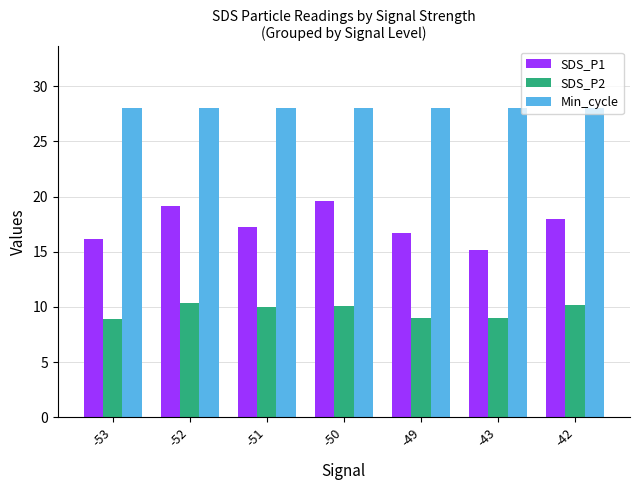

What is the difference between the second highest and minimum values in the SDS_P1 series?

4.0